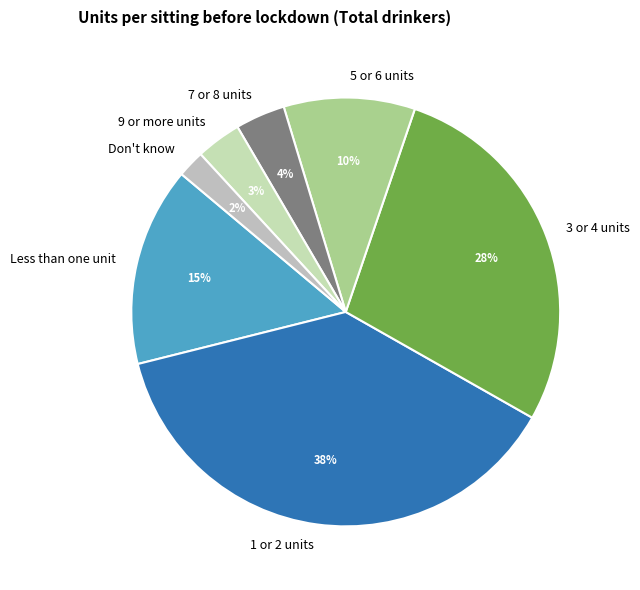

How many segments does this pie chart have?

7